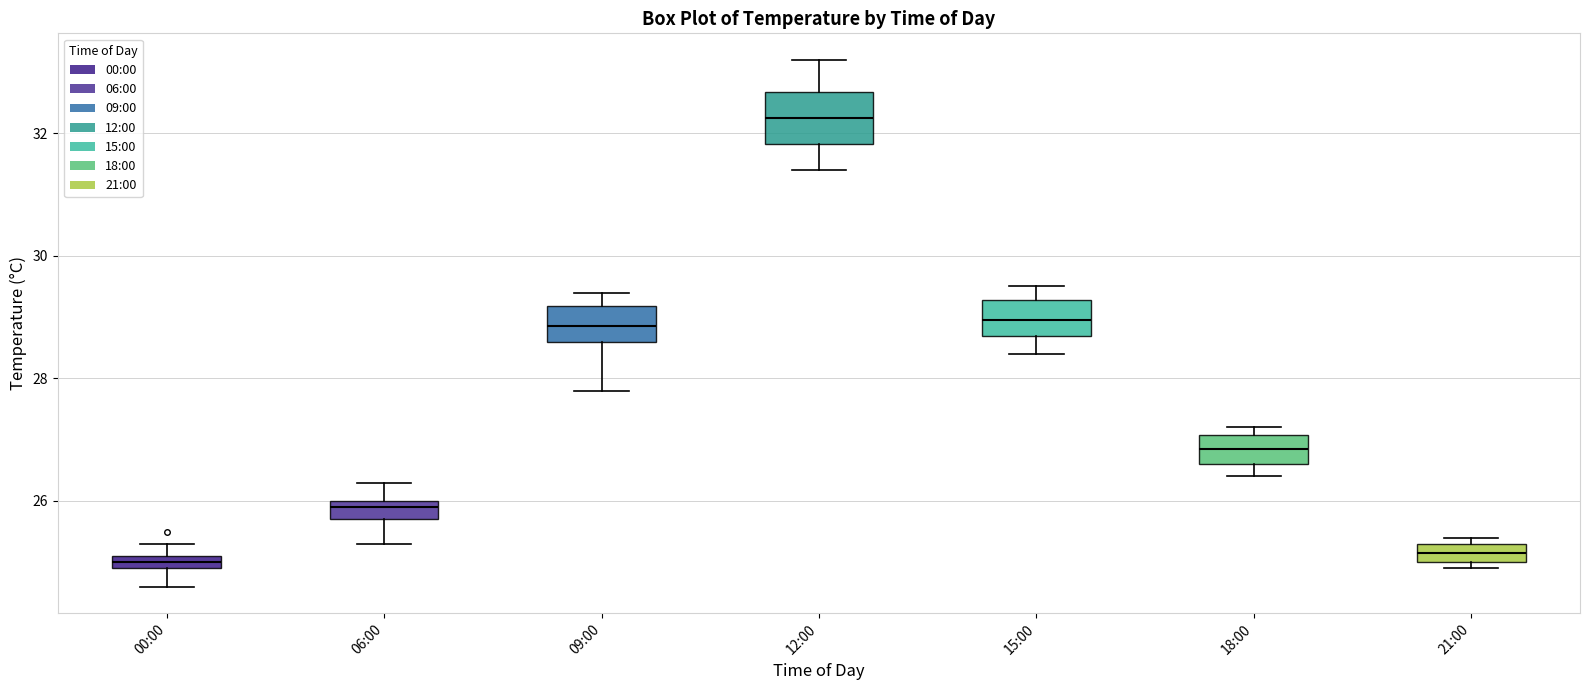

Which box's median line is the highest?

12:00